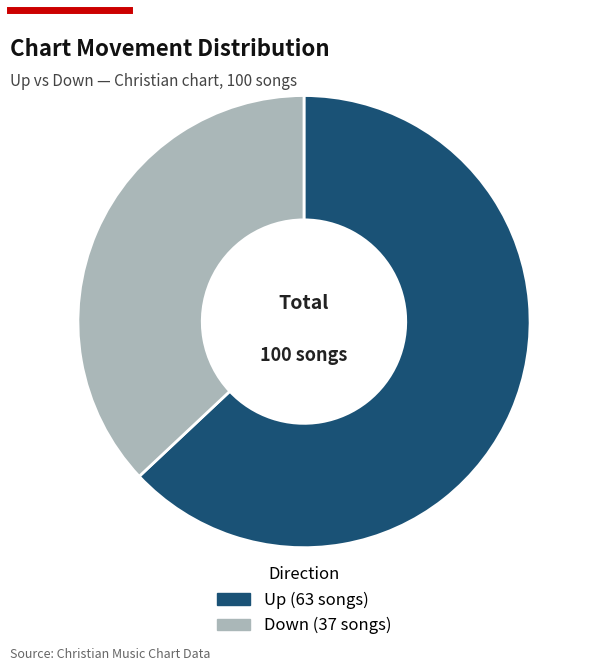

Is there a majority slice in this chart?

Yes